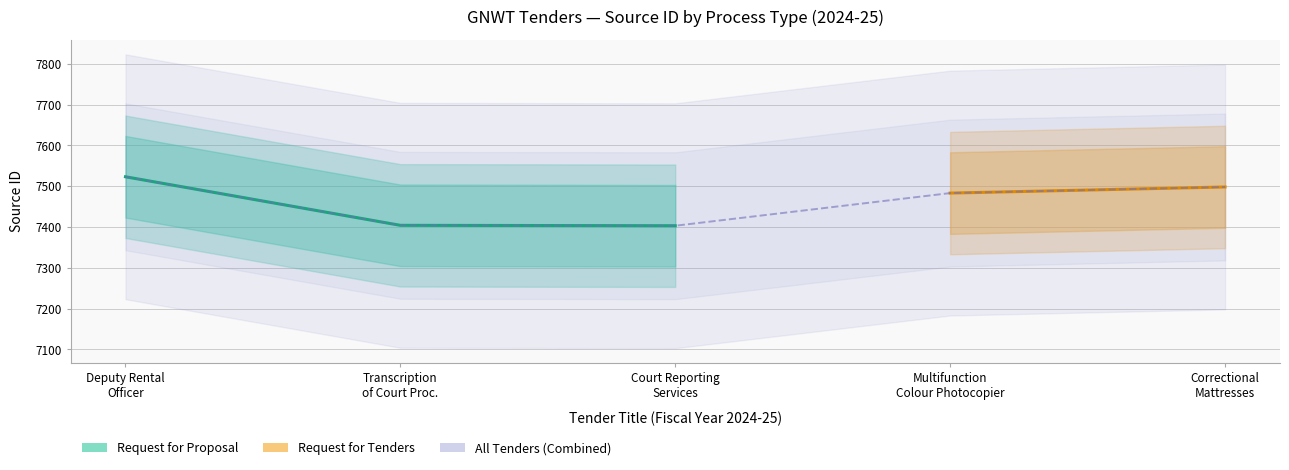

Which category has the lowest value across all series?

Court Reporting Services